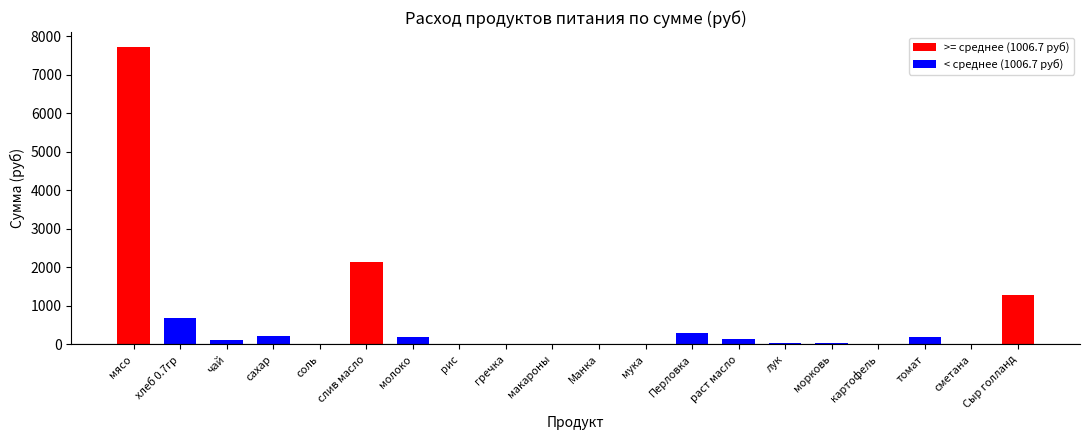

What is the sum of all values?

13086.6